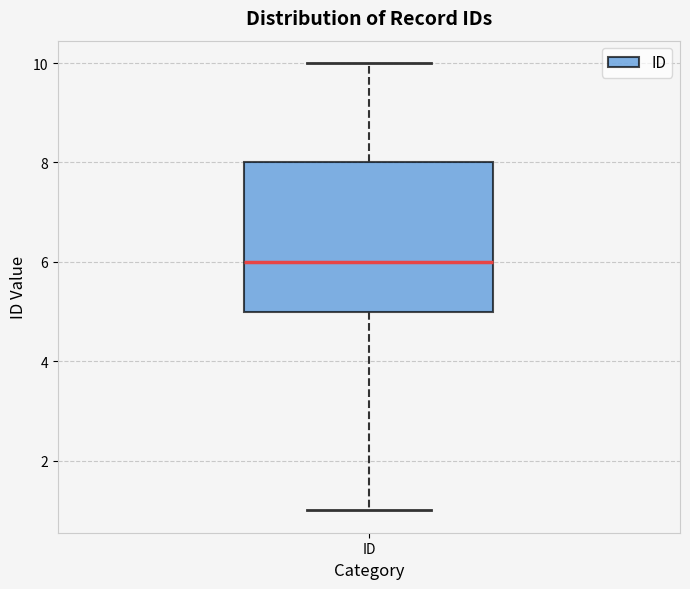

Read this box plot against the y-axis: the position of the median line, the range covered by the box, and the ends of both whiskers. The values are not printed on the chart, so give them approximately, as read against the axis.

median 6, box 5 to 8, whiskers 1 to 10